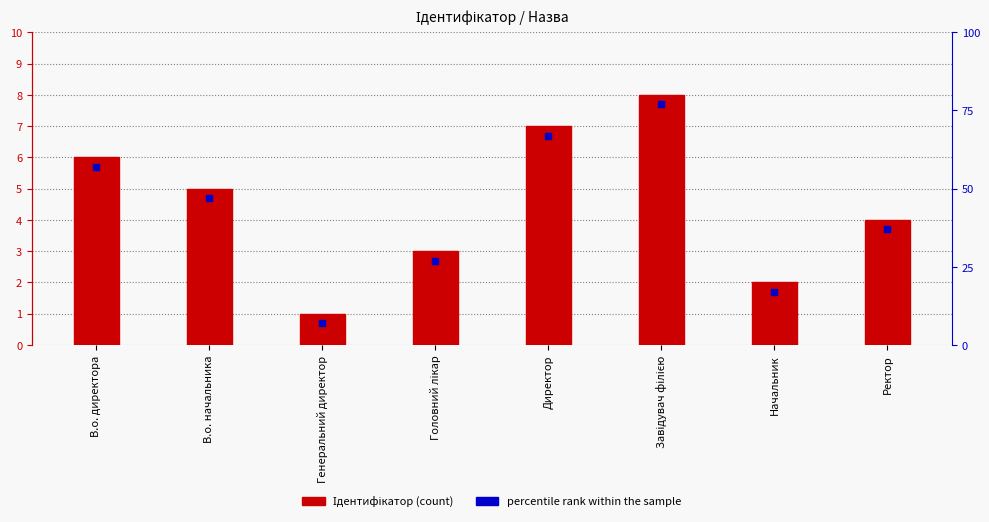

Rank the categories by value from highest to lowest.

Завідувач філією, Директор, В.о. директора, В.о. начальника, Ректор, Головний лікар, Начальник, Генеральний директор